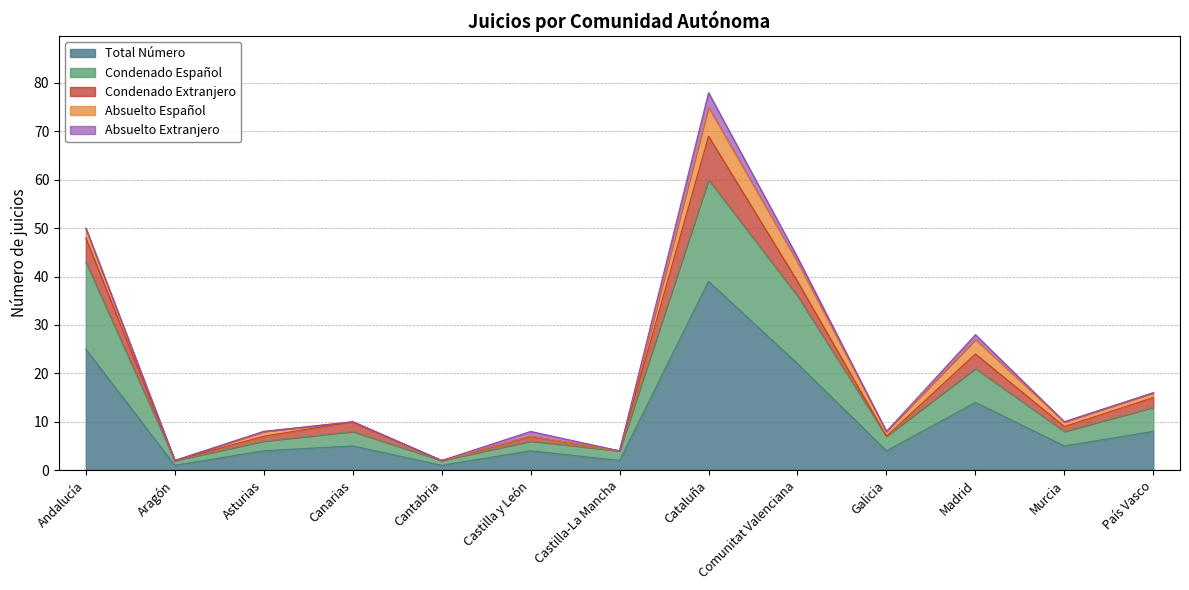

Reading left to right, extract all data points from this chart.

Total Número: 25	1	4	5	1	4	2	39	22	4	14	5	8
Condenado Español: 18	1	2	3	1	2	2	21	14	3	7	3	5
Condenado Extranjero: 5	0	1	2	0	1	0	9	3	0	3	1	2
Absuelto Español: 2	0	1	0	0	0	0	6	4	1	3	1	1
Absuelto Extranjero: 0	0	0	0	0	1	0	3	1	0	1	0	0